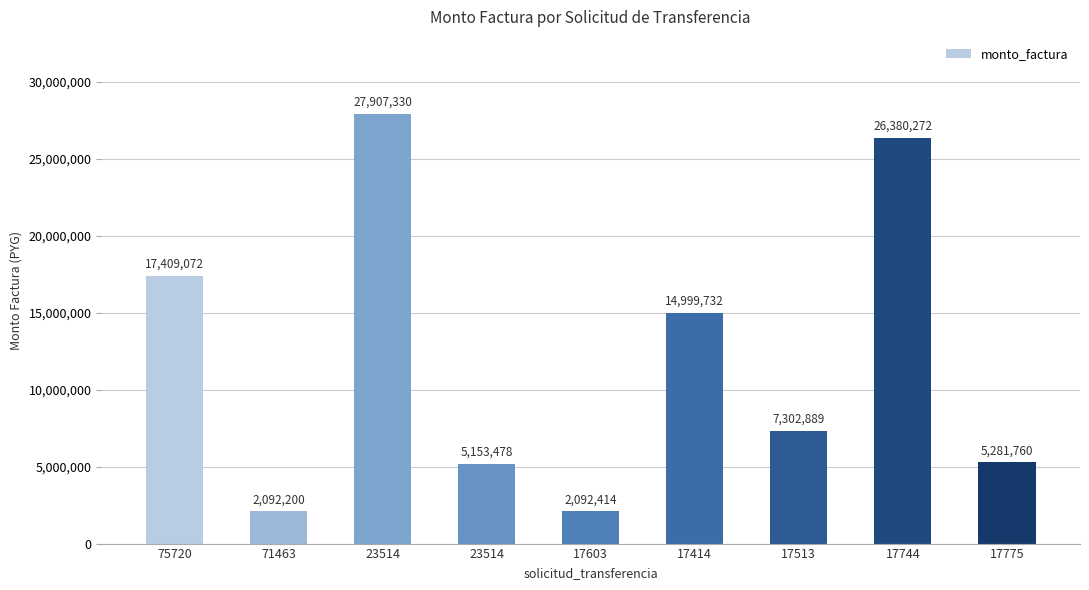

What is the maximum value shown in the chart?

27907330